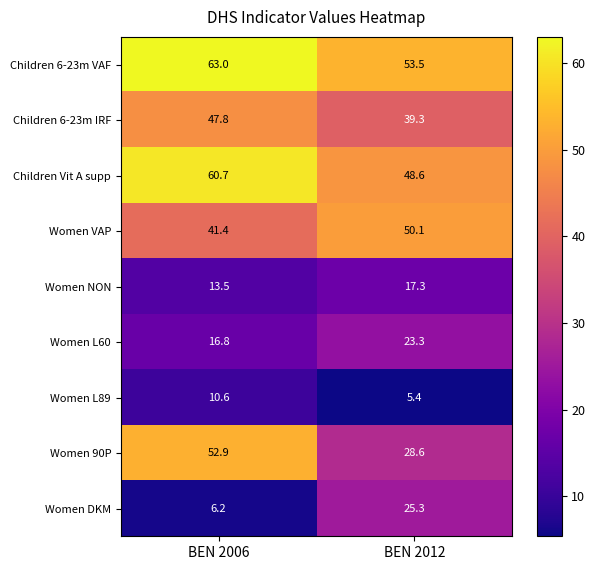

Reading left to right, extract all data points from this chart.

Children 6-23m VAF: BEN 2006=63.0	BEN 2012=53.5
Children 6-23m IRF: BEN 2006=47.8	BEN 2012=39.3
Children Vit A supp: BEN 2006=60.7	BEN 2012=48.6
Women VAP: BEN 2006=41.4	BEN 2012=50.1
Women NON: BEN 2006=13.5	BEN 2012=17.3
Women L60: BEN 2006=16.8	BEN 2012=23.3
Women L89: BEN 2006=10.6	BEN 2012=5.4
Women 90P: BEN 2006=52.9	BEN 2012=28.6
Women DKM: BEN 2006=6.2	BEN 2012=25.3